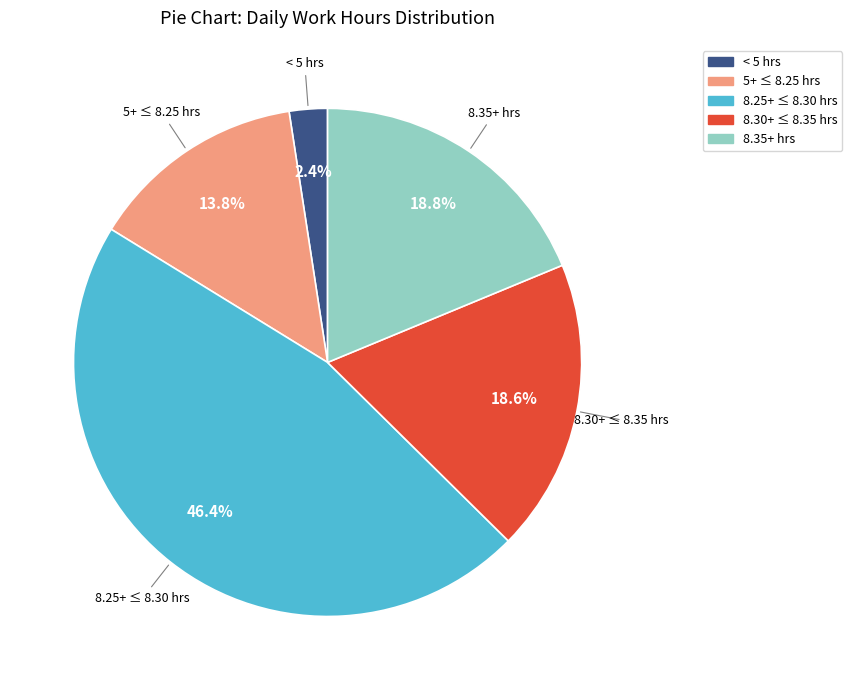

Is there a majority slice in this chart?

No